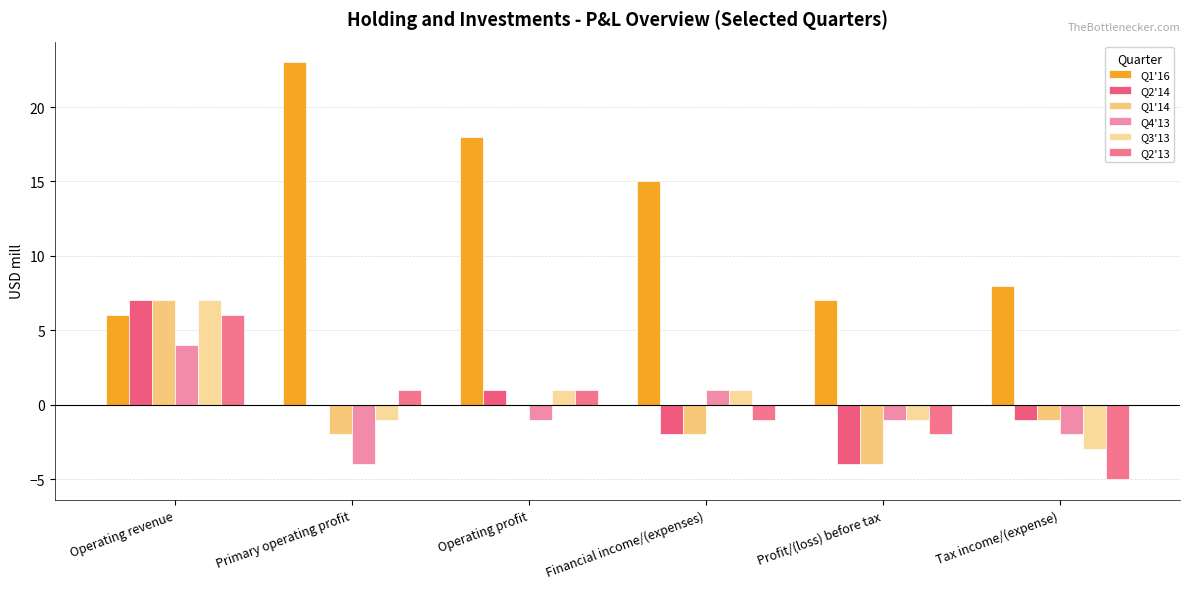

How many data points does each series have?

6